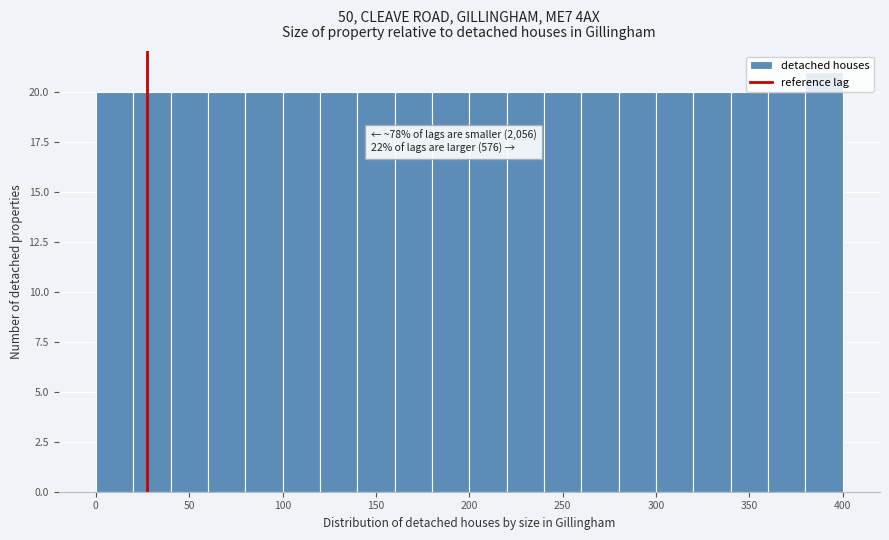

Over which range of the x-axis is the bar tallest?

380 to 400